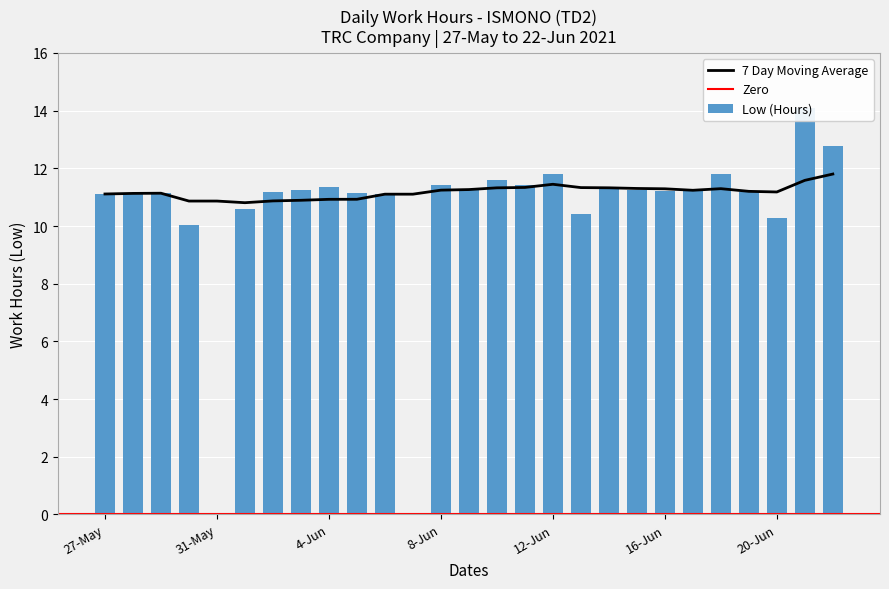

What is the change in value from 9-Jun to 18-Jun?

+0.5